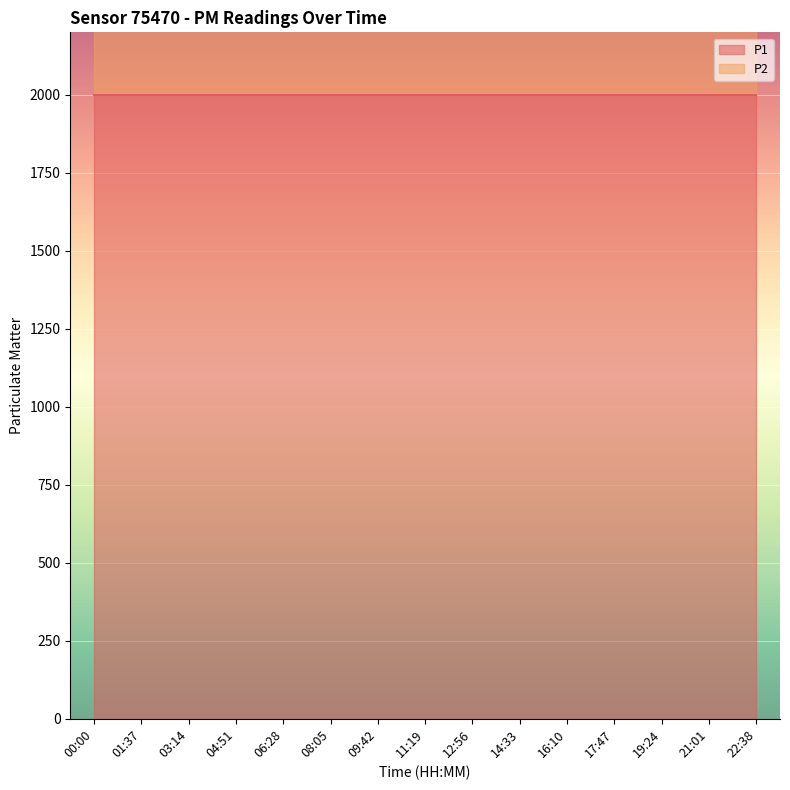

Rank the series by their average value, from lowest to highest.

P2, P1